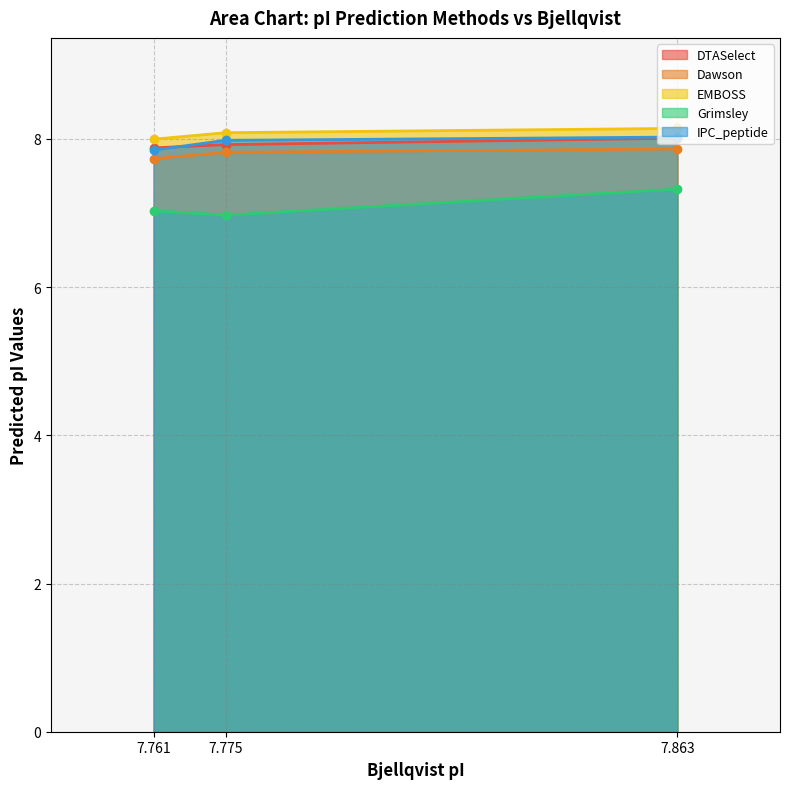

What is the total value across all series at 7.761?

38.5